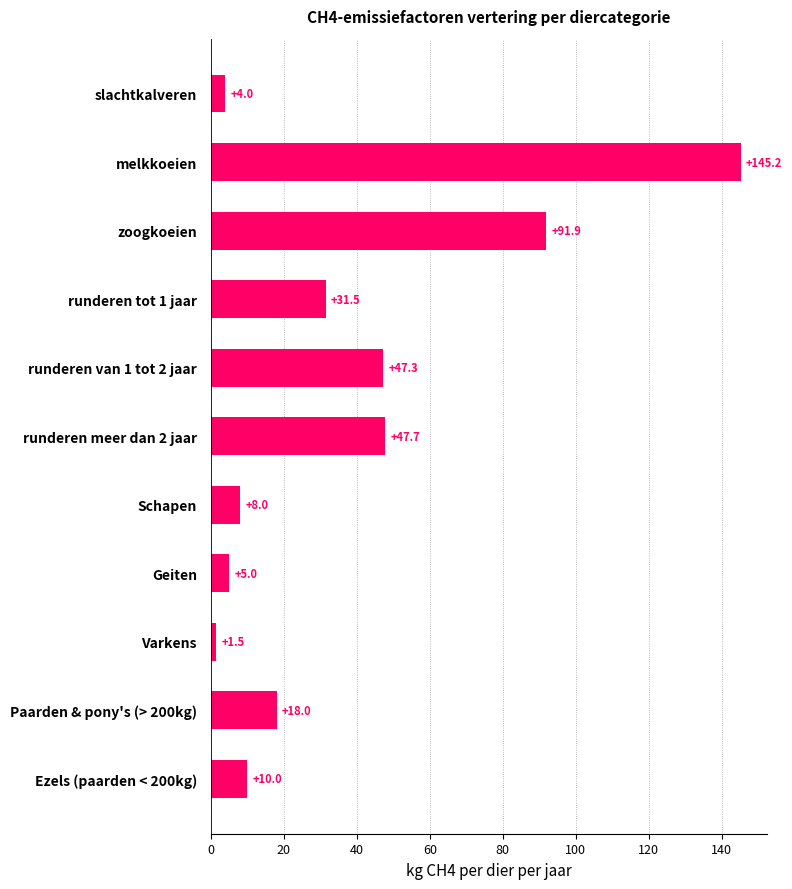

How many data points does each series have?

11